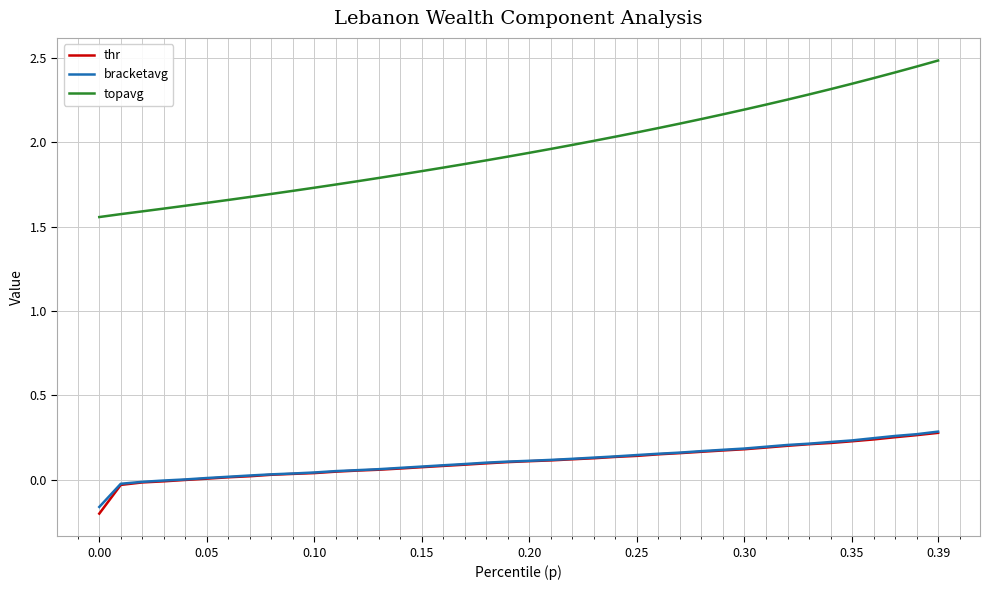

Which series has the largest range (max minus min)?

topavg